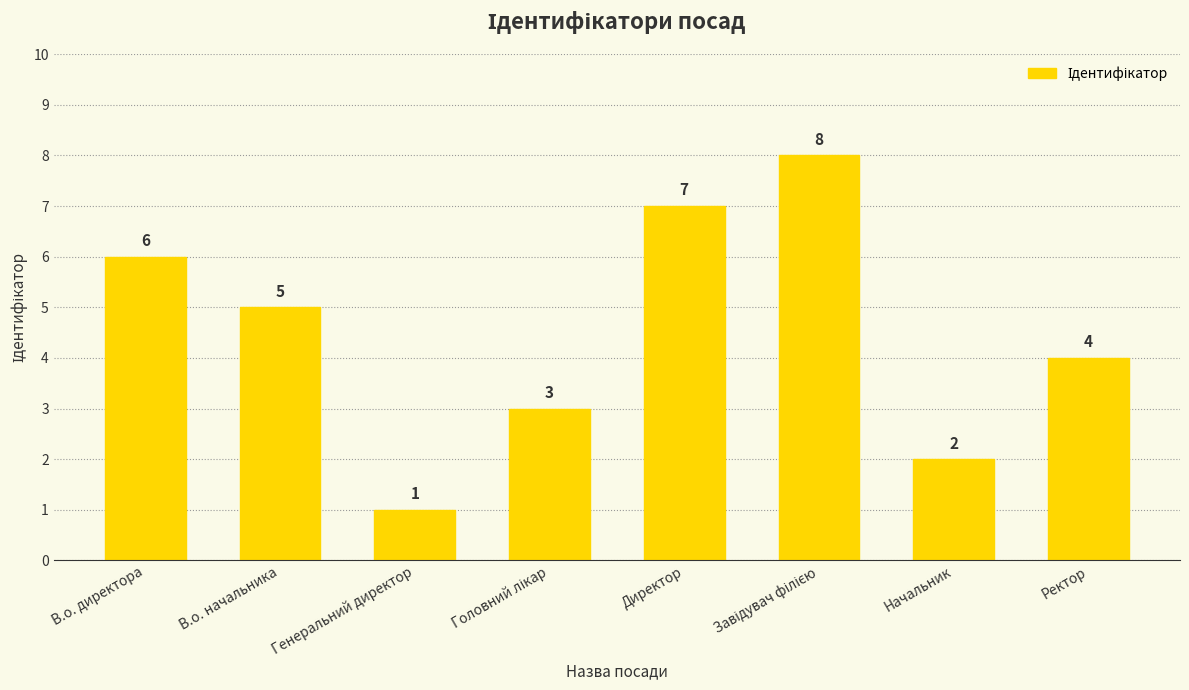

What is the difference between the maximum and minimum values?

7